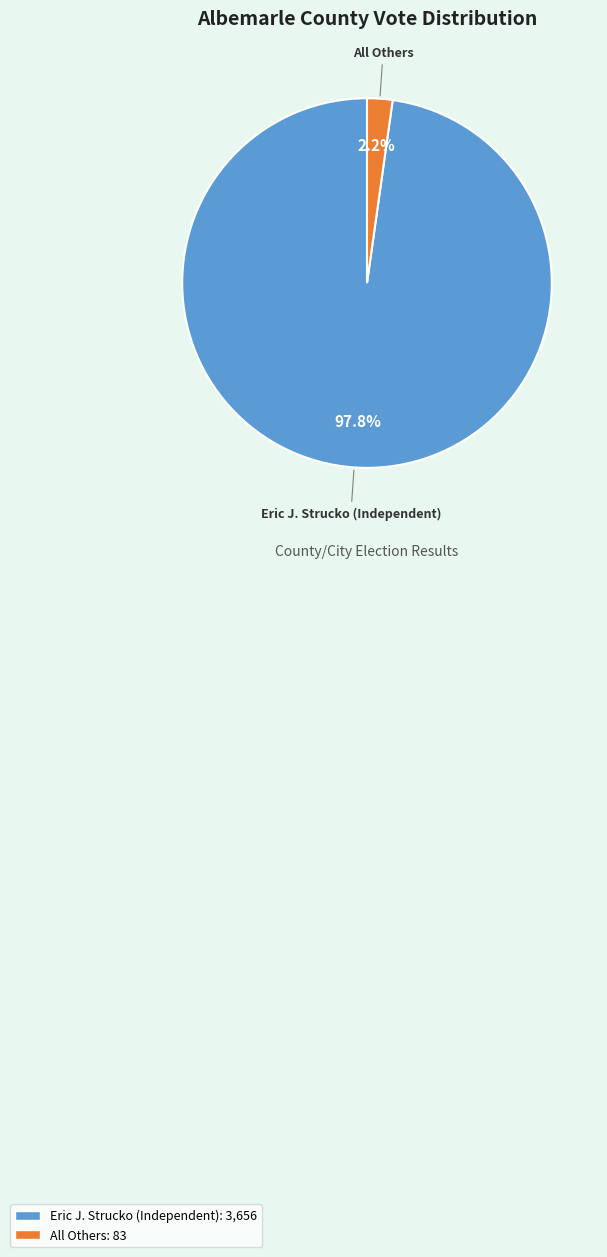

Is there any slice that represents more than half of the pie?

Yes